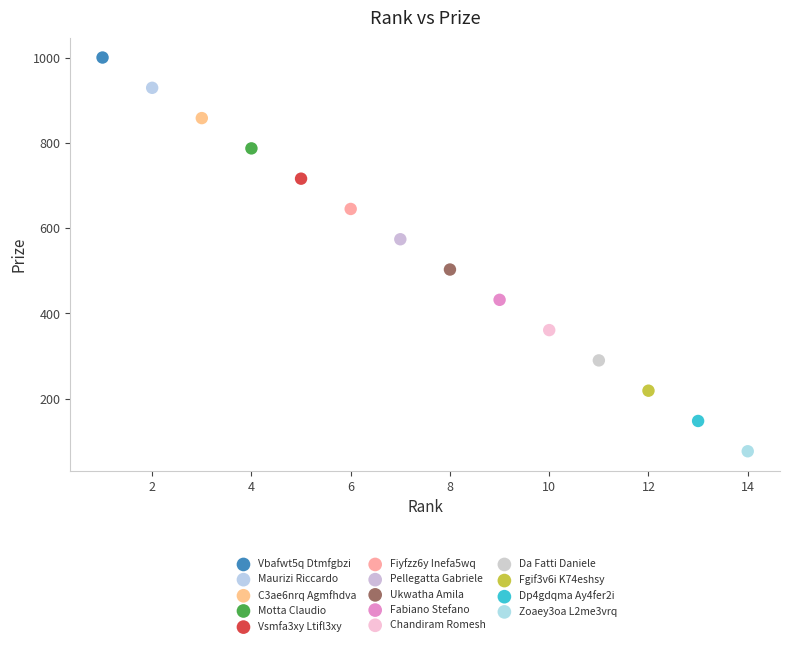

What are all the series names shown in the legend?

Vbafwt5q Dtmfgbzi, Maurizi Riccardo, C3ae6nrq Agmfhdva, Motta Claudio, Vsmfa3xy Ltifl3xy, Fiyfzz6y Inefa5wq, Pellegatta Gabriele, Ukwatha Amila, Fabiano Stefano, Chandiram Romesh, Da Fatti Daniele, Fgif3v6i K74eshsy, Dp4gdqma Ay4fer2i, Zoaey3oa L2me3vrq